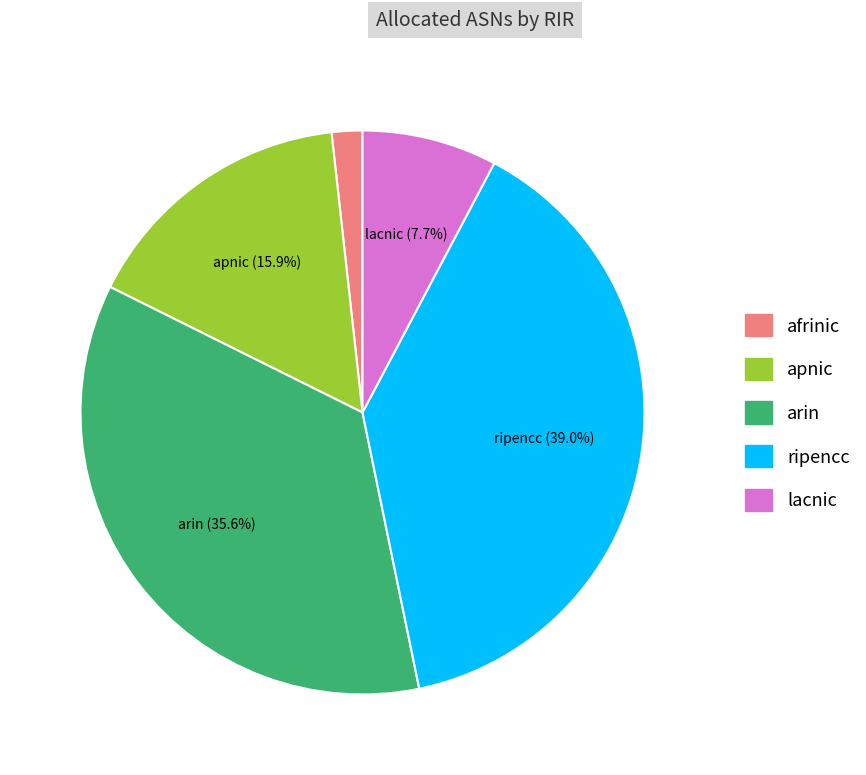

Between apnic and lacnic, which is larger?

apnic